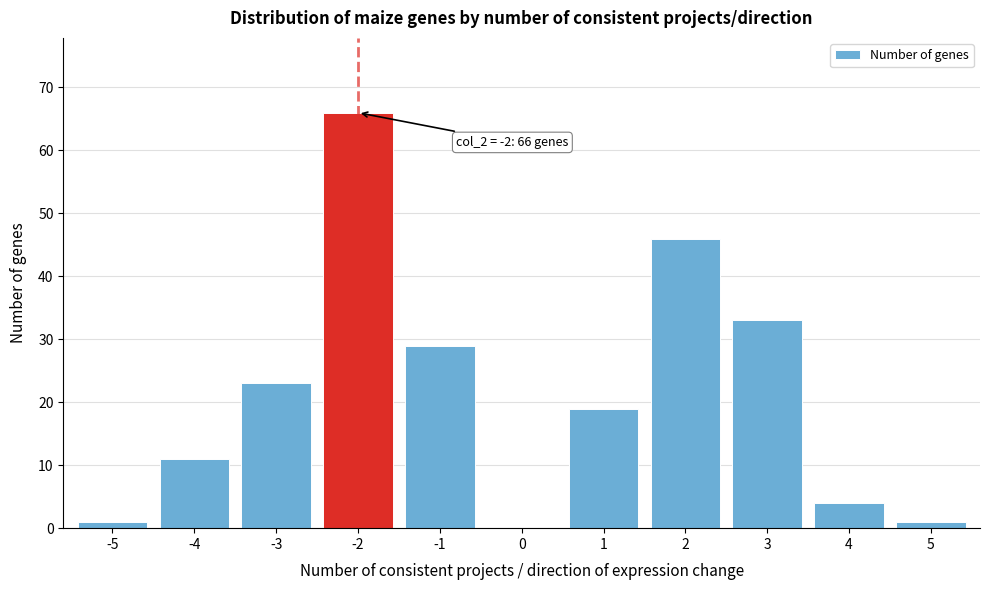

Which range on the x-axis has the tallest bar?

-2.5 to -1.5